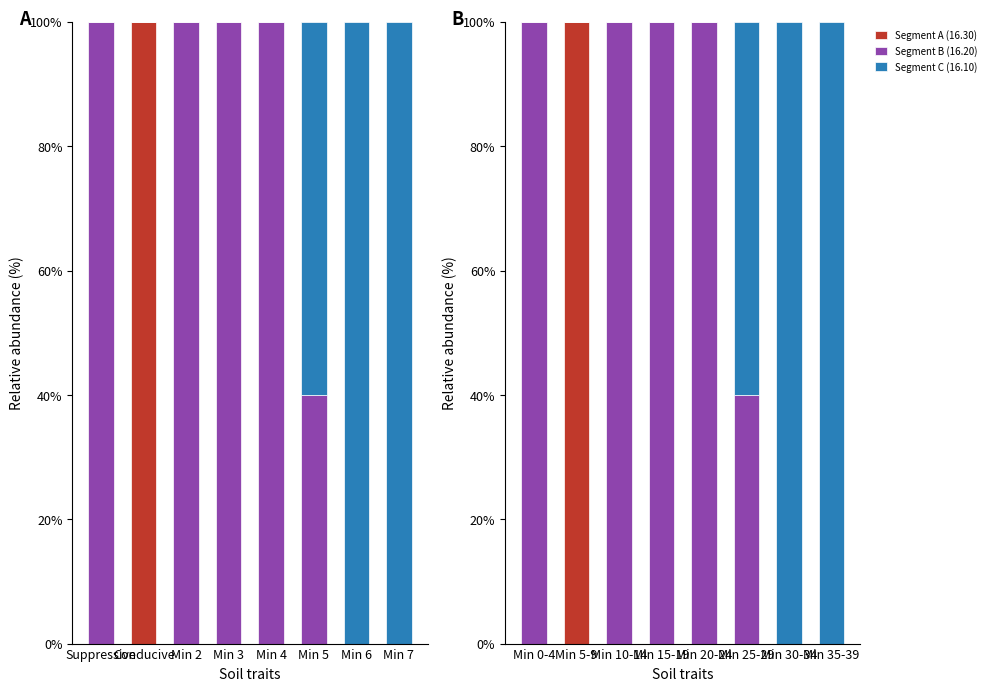

What is the total value across all series at Min 0-4?

100